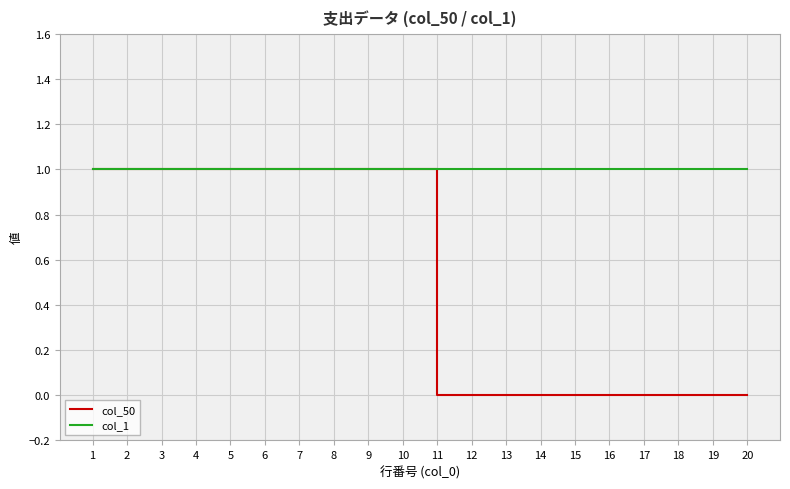

Which series has the largest total across all categories?

col_1